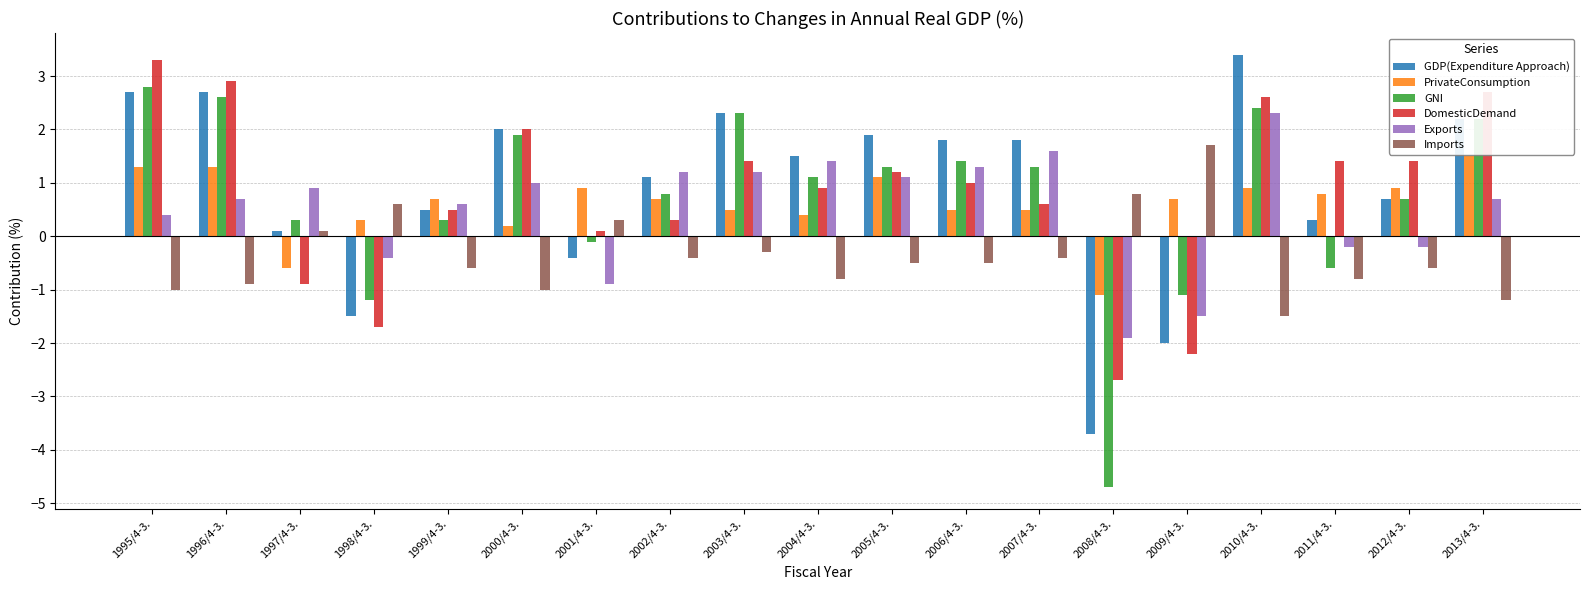

At which category is the sum across all series the highest?

2010/4-3.